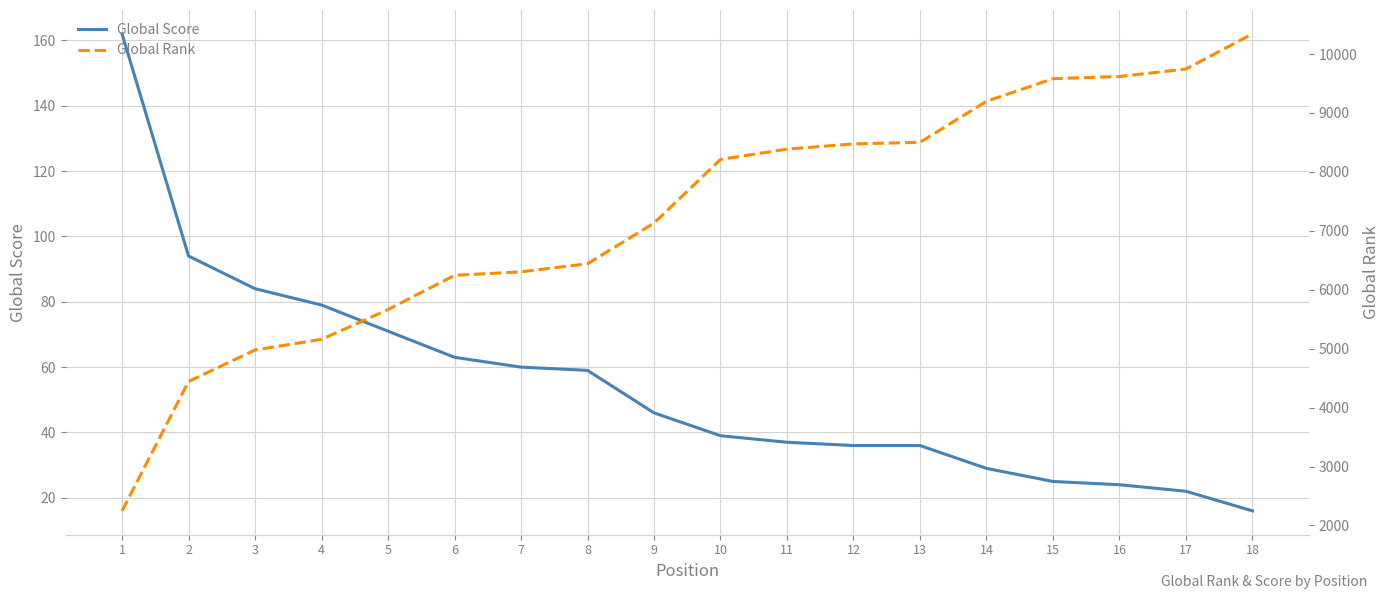

Which category has the highest value in the Global Rank series?

18